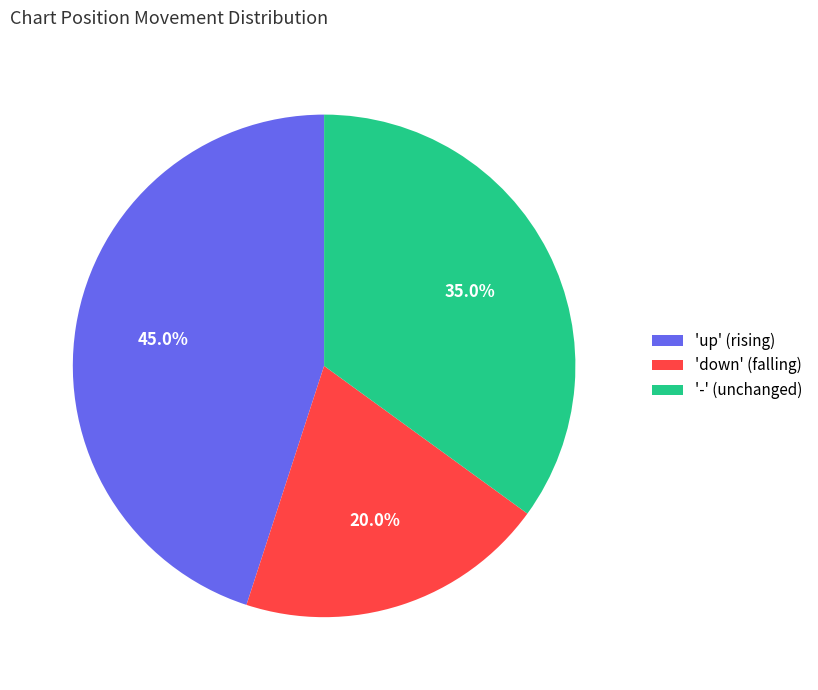

Which has a higher value, 'up' (rising) or '-' (unchanged)?

'up' (rising)